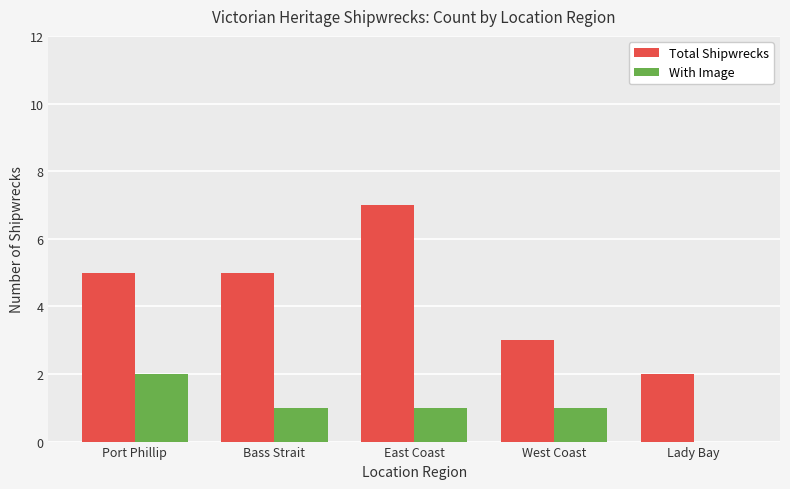

What is the maximum value for With Image?

2